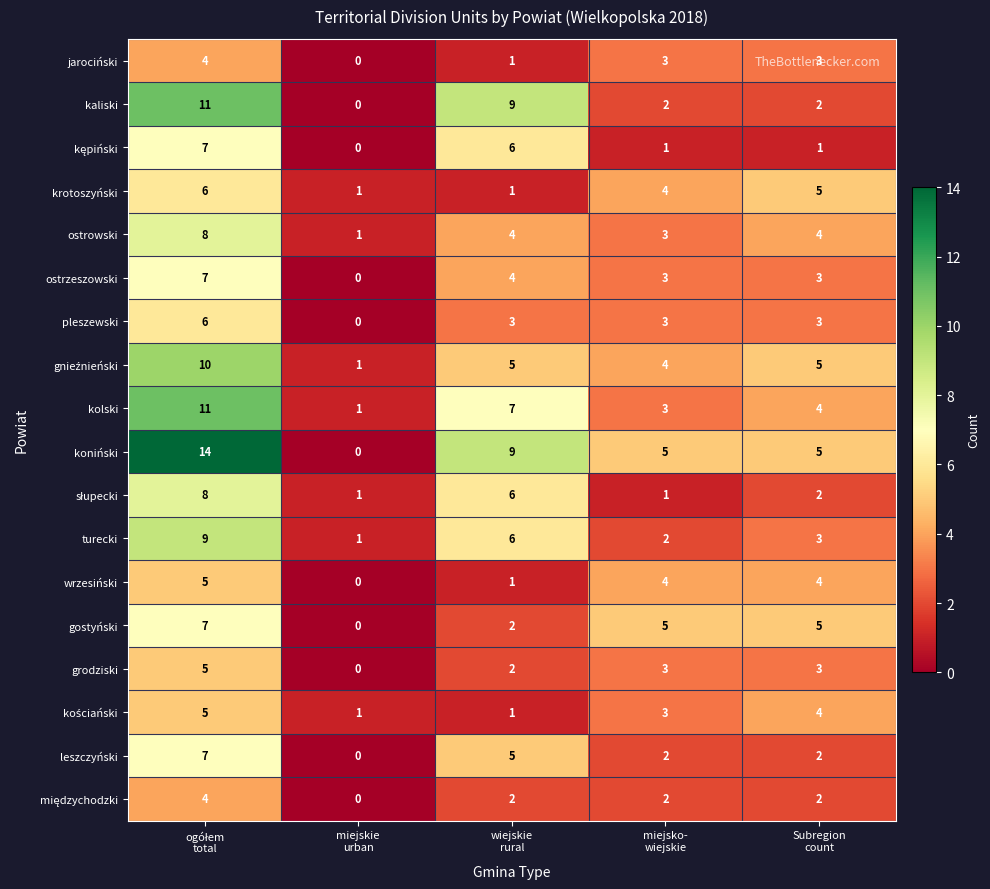

How many koniński values are between 5 and 9?

3